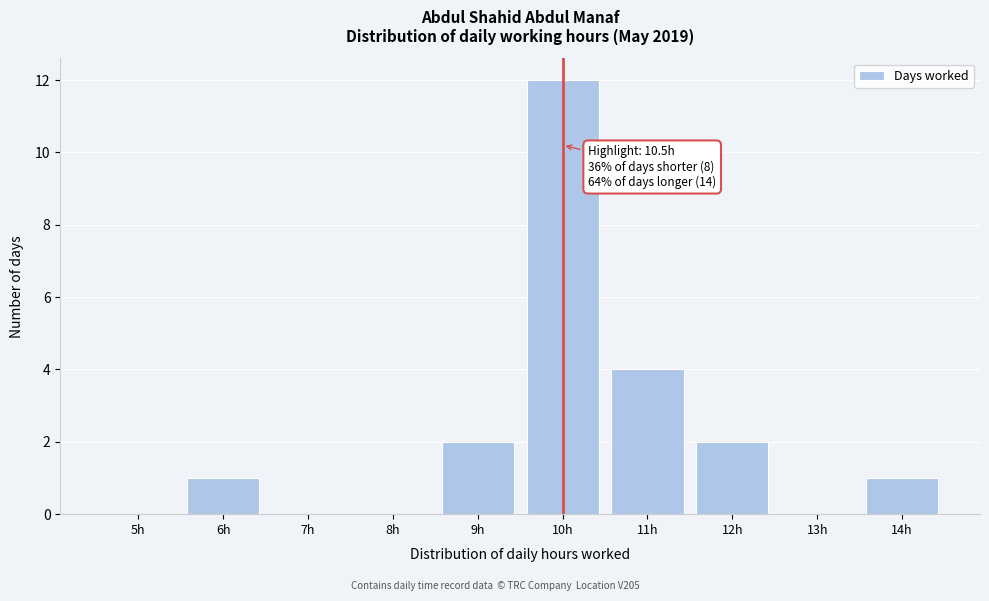

Reading right to left, transcribe all the data shown in this chart.

14h=1	13h=0	12h=2	11h=4	10h=12	9h=2	8h=0	7h=0	6h=1	5h=0